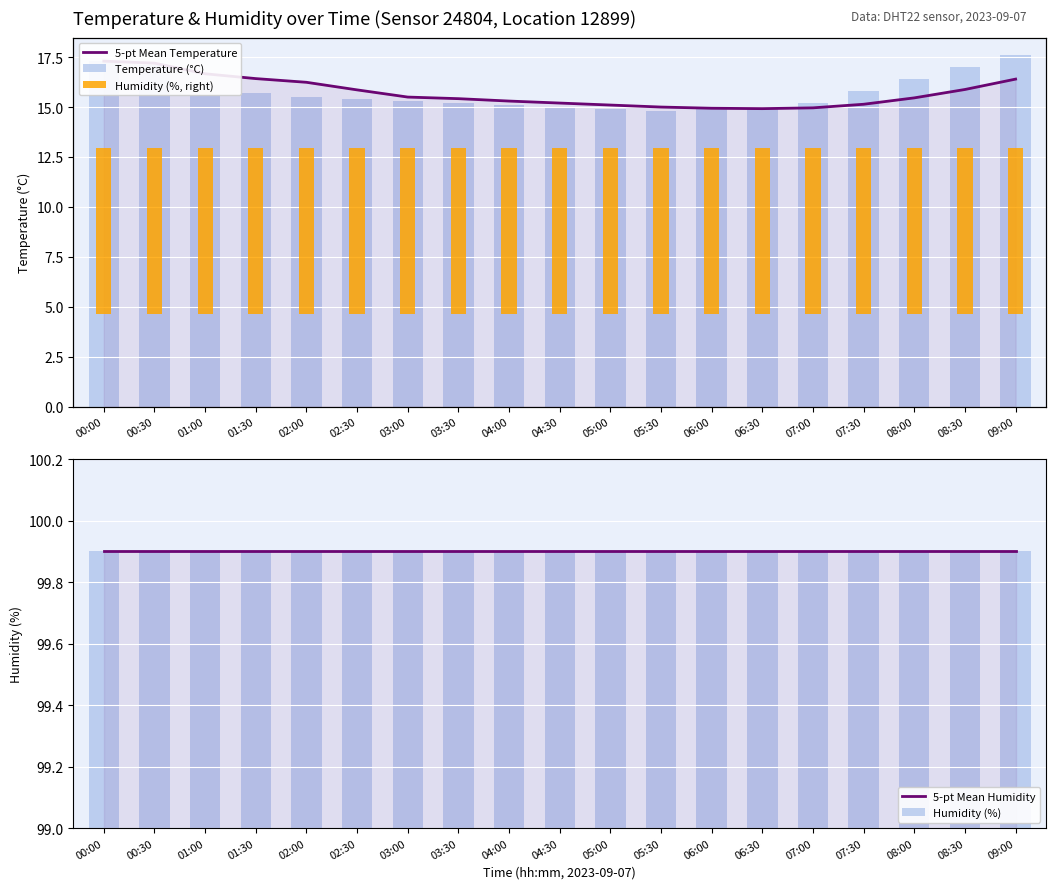

What position from the left is 00:00?

1